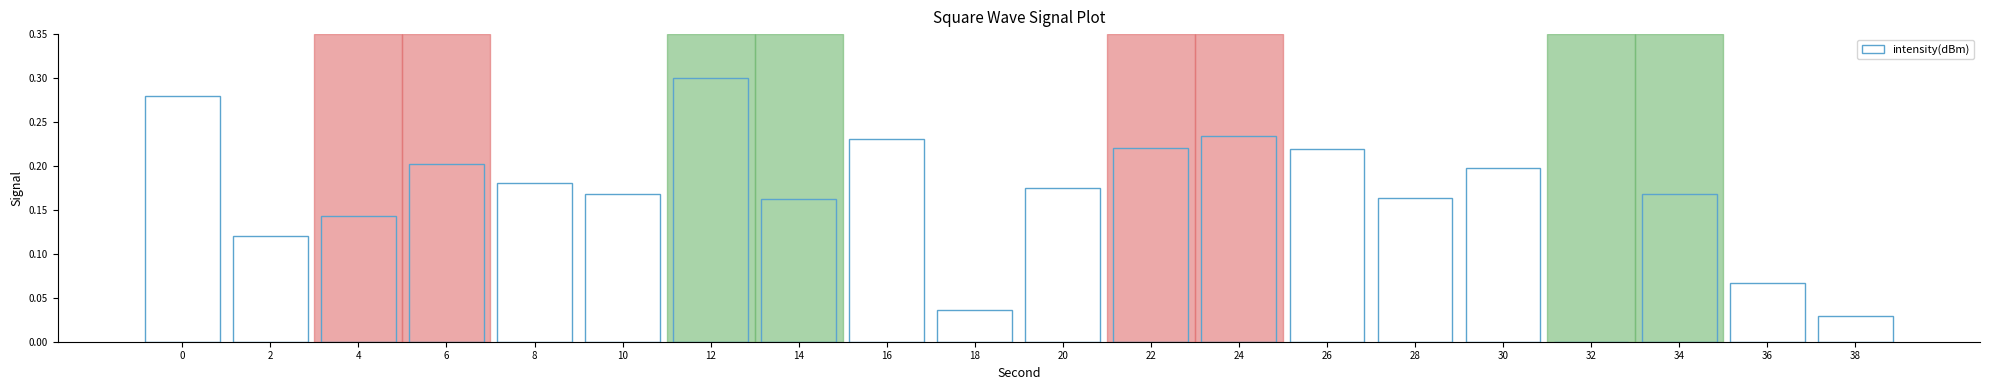

Are the bars horizontal?

No